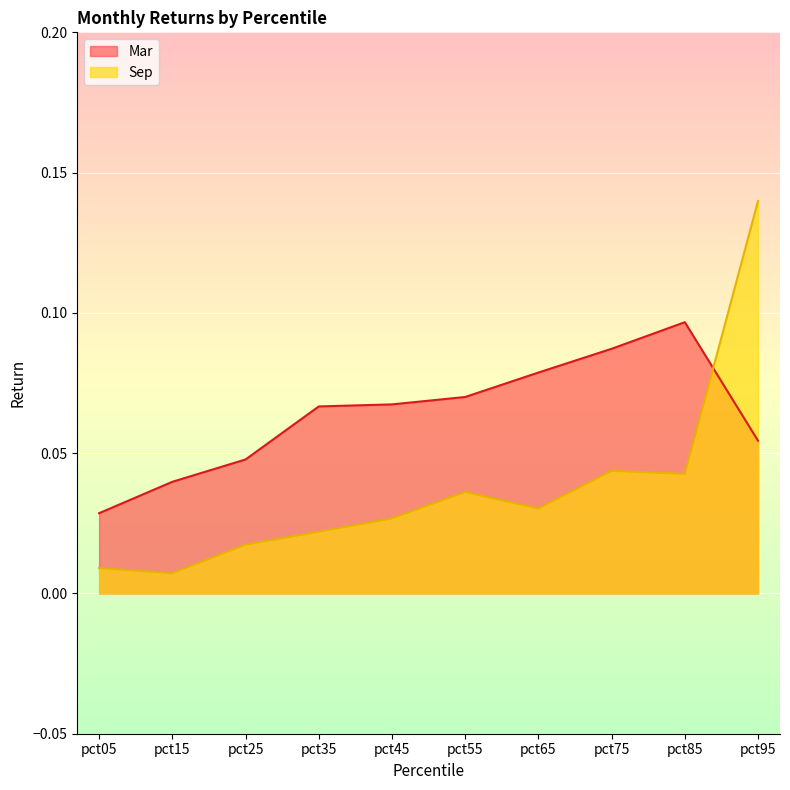

The Mar series shows 0.1 at pct85. True or false?

True